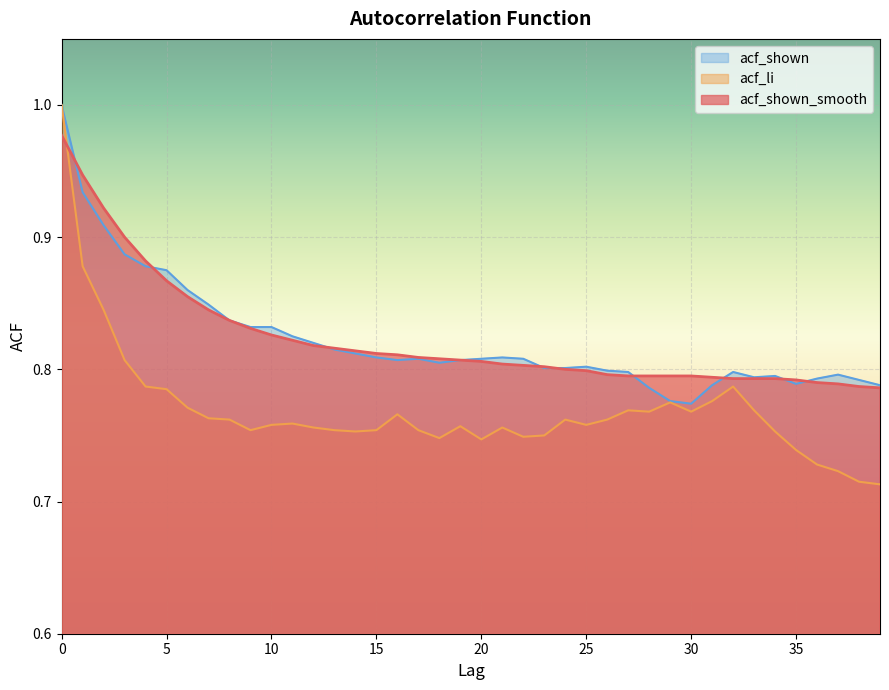

What is the value of the acf_li point at the 14th from the left?

0.8